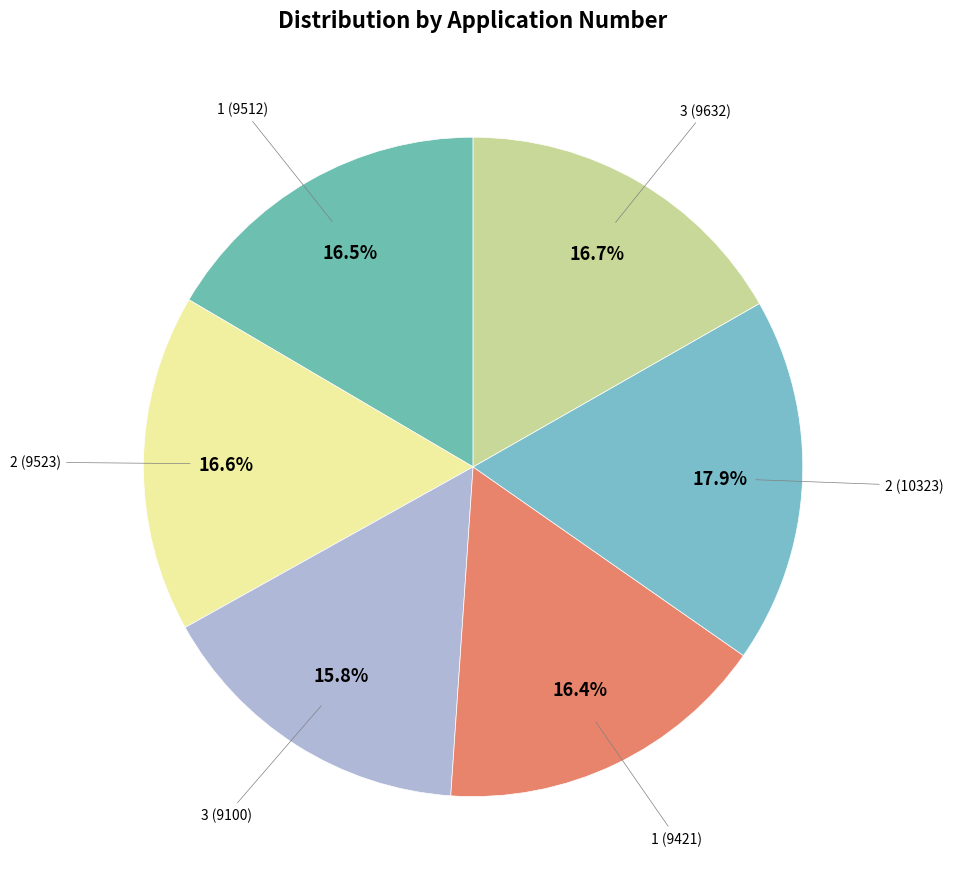

How many segments does this pie chart have?

6